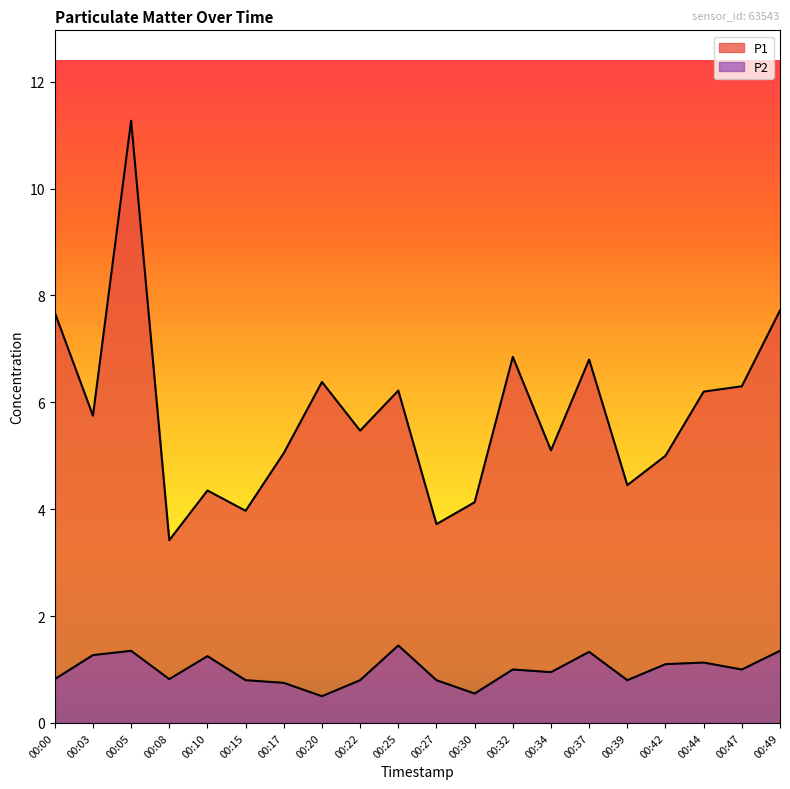

Reading left to right, what are all the values shown in this chart?

P1: 00:00=7.7	00:03=5.8	00:05=11.3	00:08=3.4	00:10=4.3	00:15=4.0	00:17=5.0	00:20=6.4	00:22=5.5	00:25=6.2	00:27=3.7	00:30=4.1	00:32=6.8	00:34=5.1	00:37=6.8	00:39=4.5	00:42=5.0	00:44=6.2	00:47=6.3	00:49=7.7
P2: 00:00=0.8	00:03=1.3	00:05=1.4	00:08=0.8	00:10=1.2	00:15=0.8	00:17=0.8	00:20=0.5	00:22=0.8	00:25=1.4	00:27=0.8	00:30=0.6	00:32=1.0	00:34=0.9	00:37=1.3	00:39=0.8	00:42=1.1	00:44=1.1	00:47=1.0	00:49=1.4